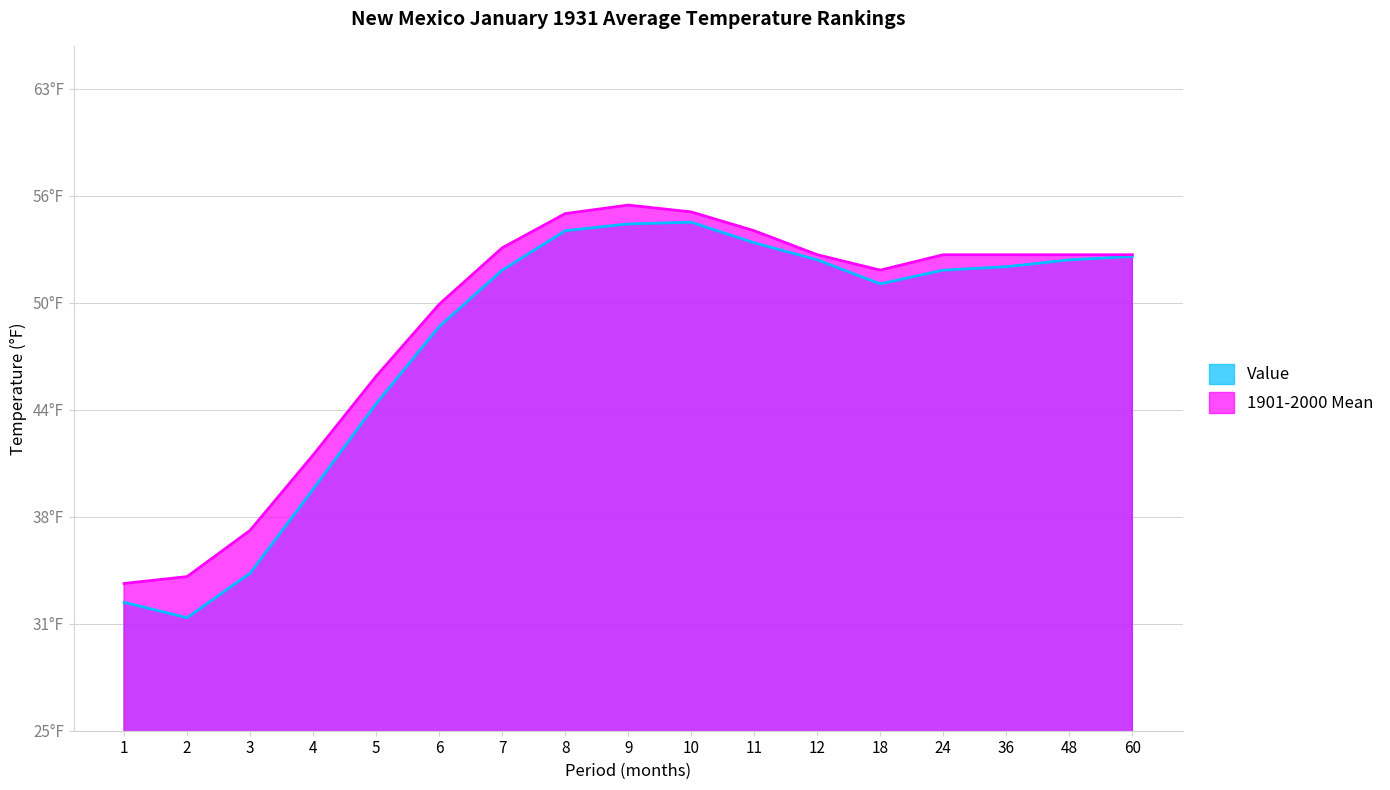

Which label corresponds to the smallest value in the chart?

2